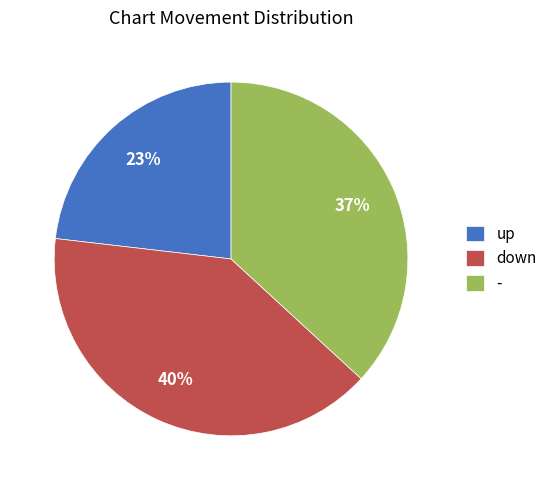

Does - represent more than half of the total?

No